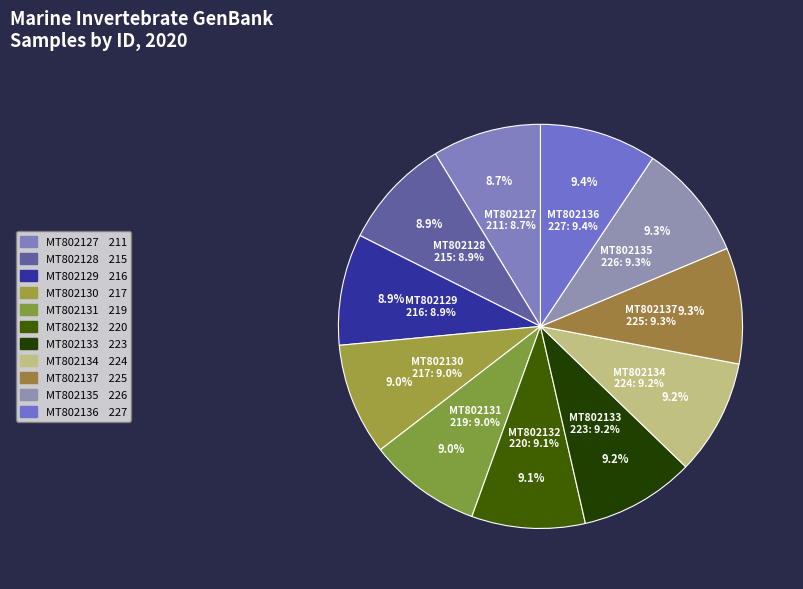

Which has a higher value, MT802130 or MT802129?

MT802130